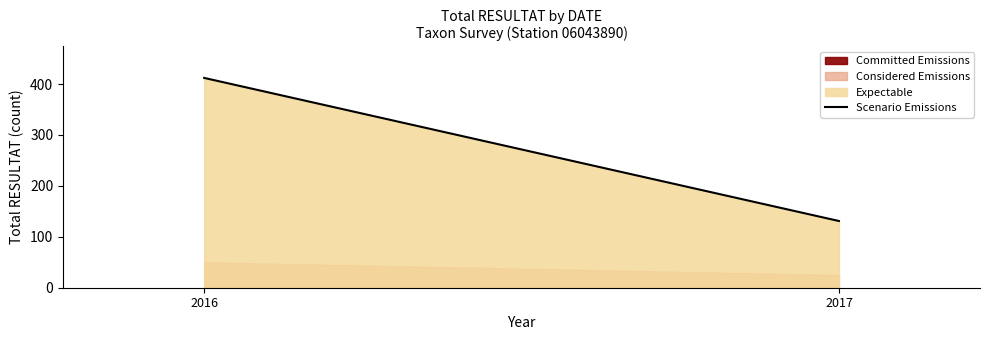

At which category does the chart reach its peak across all series?

2016